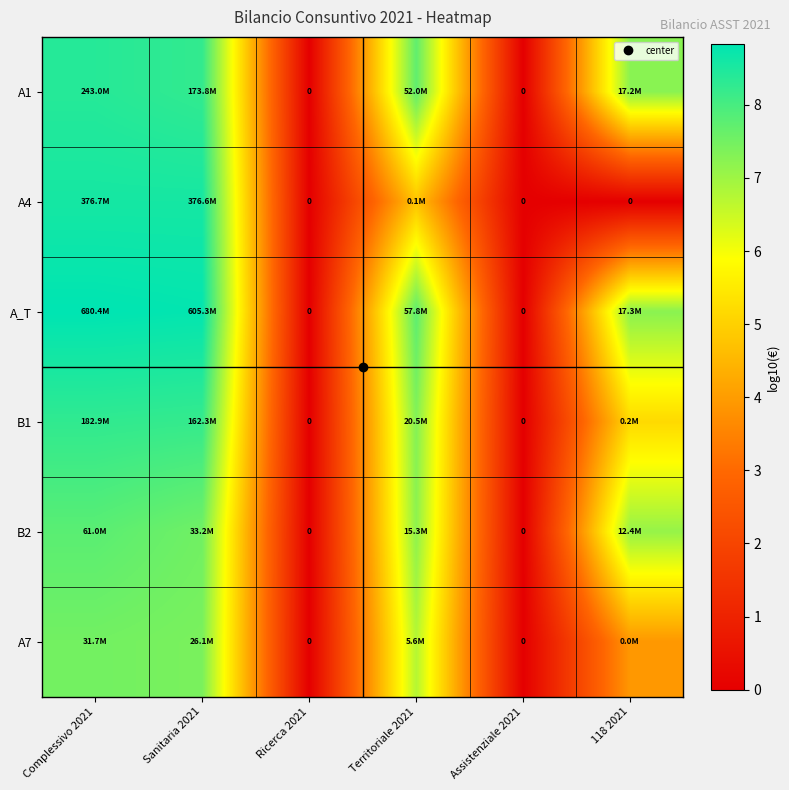

Where does the A_T series first go above 7?

Complessivo 2021